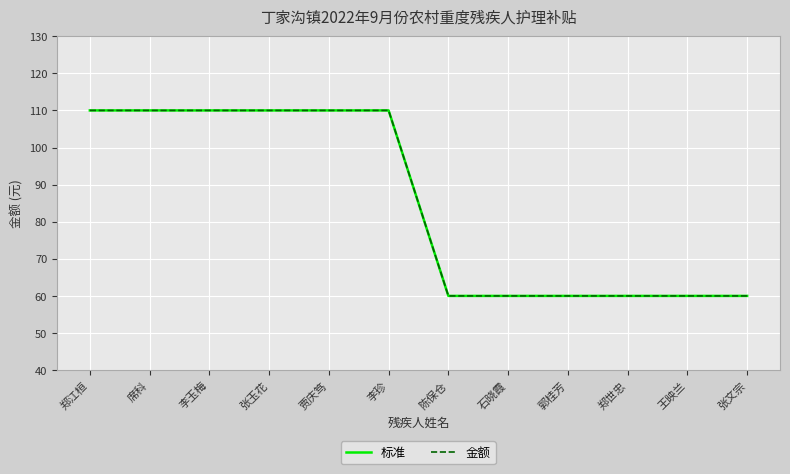

At which label is 金额 closest to 85?

郑江桓